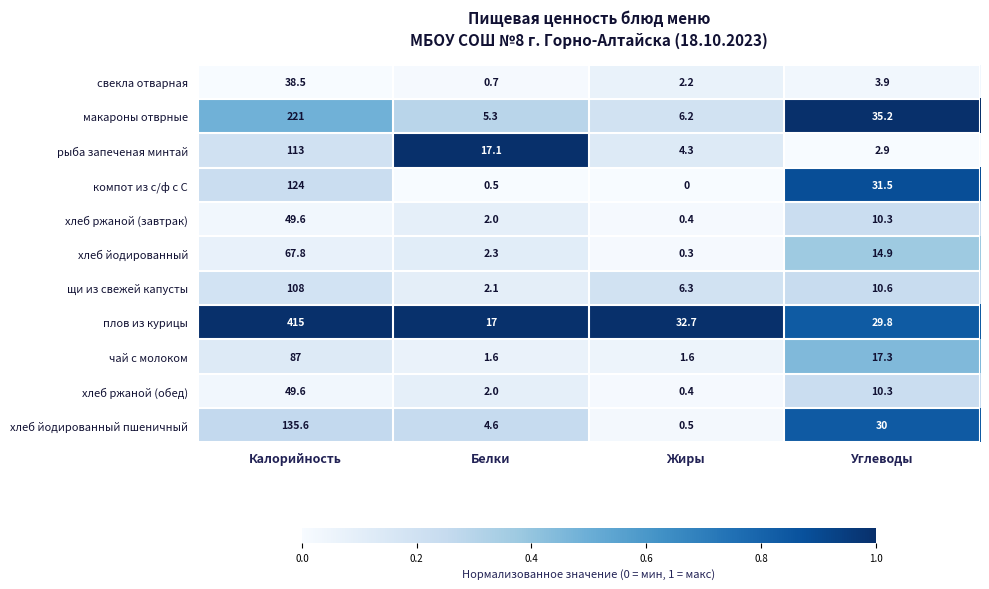

Which category has the lowest value across all series?

Жиры